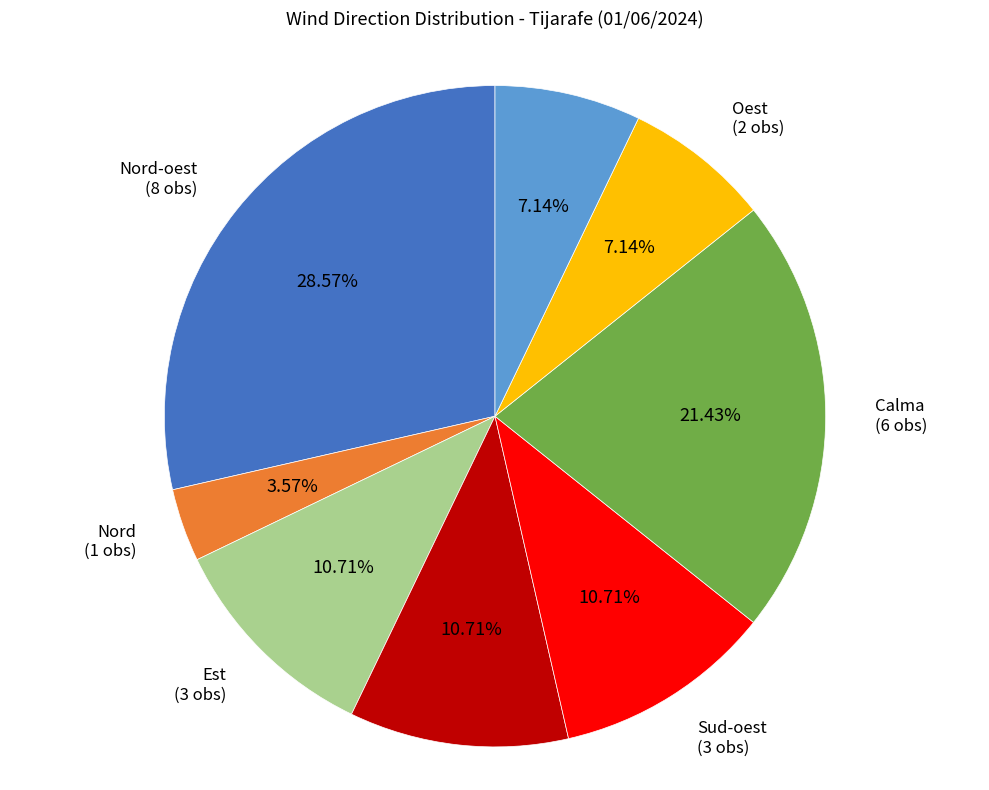

Do Est and Calma together represent more than half of the pie?

No